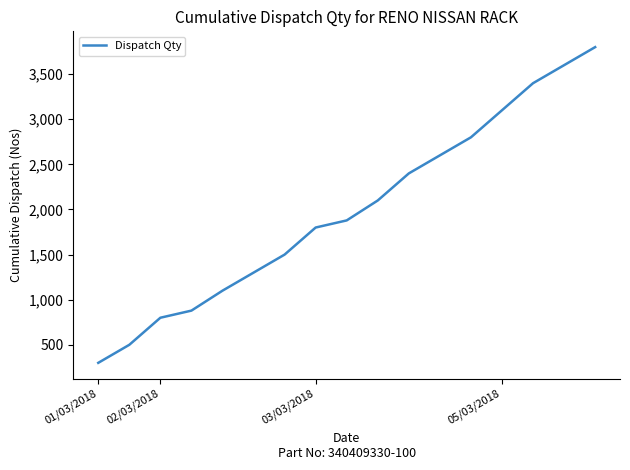

What is the greatest value displayed?

3800